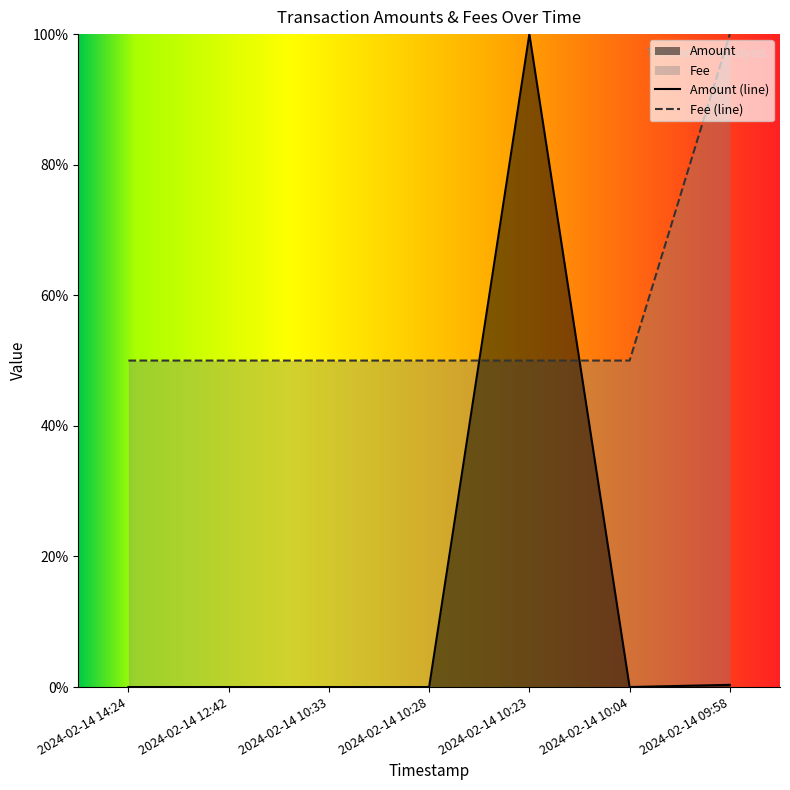

The value of Amount at 2024-02-14 14:24 is 0.0. True or false?

True